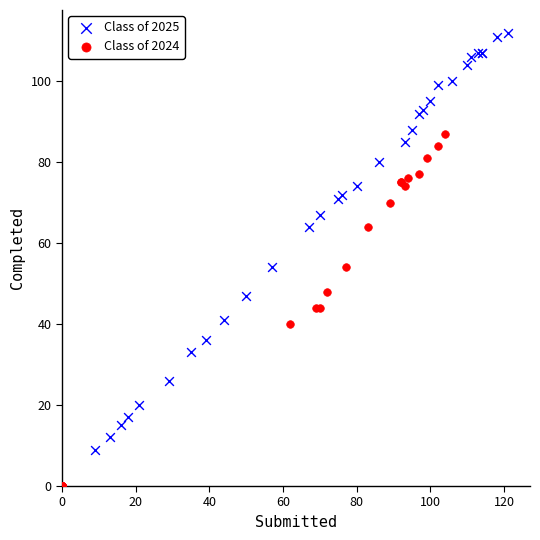

Which series has the largest Y range (max minus min)?

Class of 2025